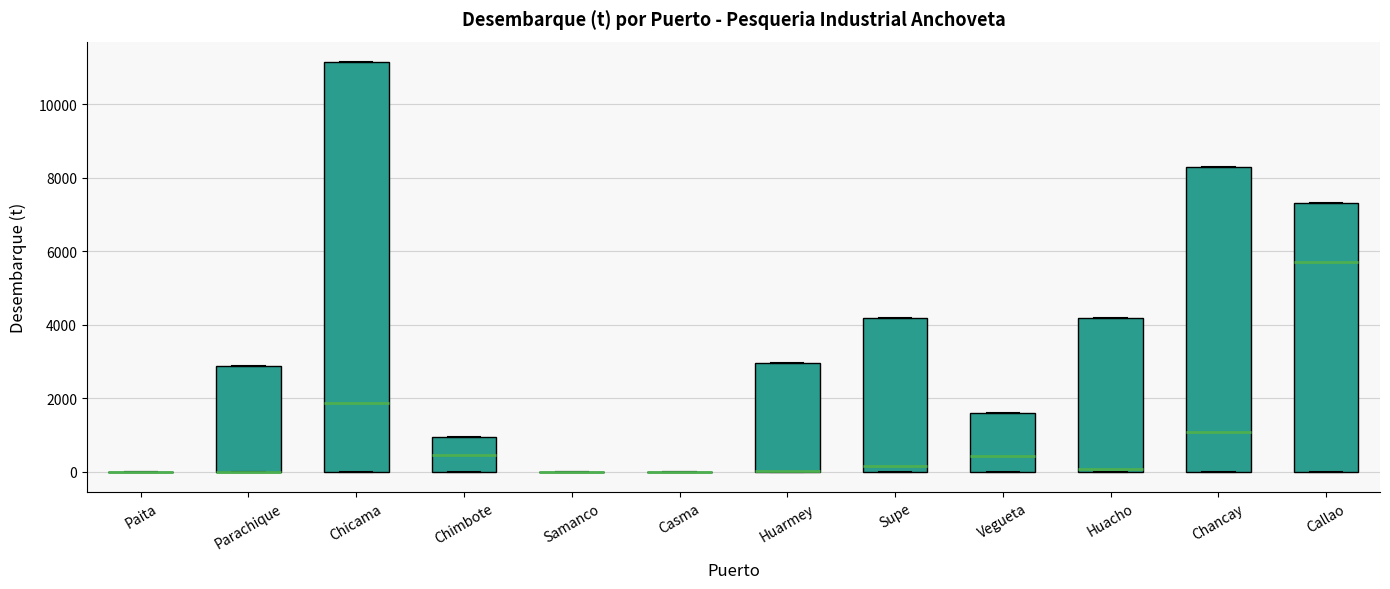

Comparing the boxes themselves (not the whiskers), which one is the tallest?

Chicama